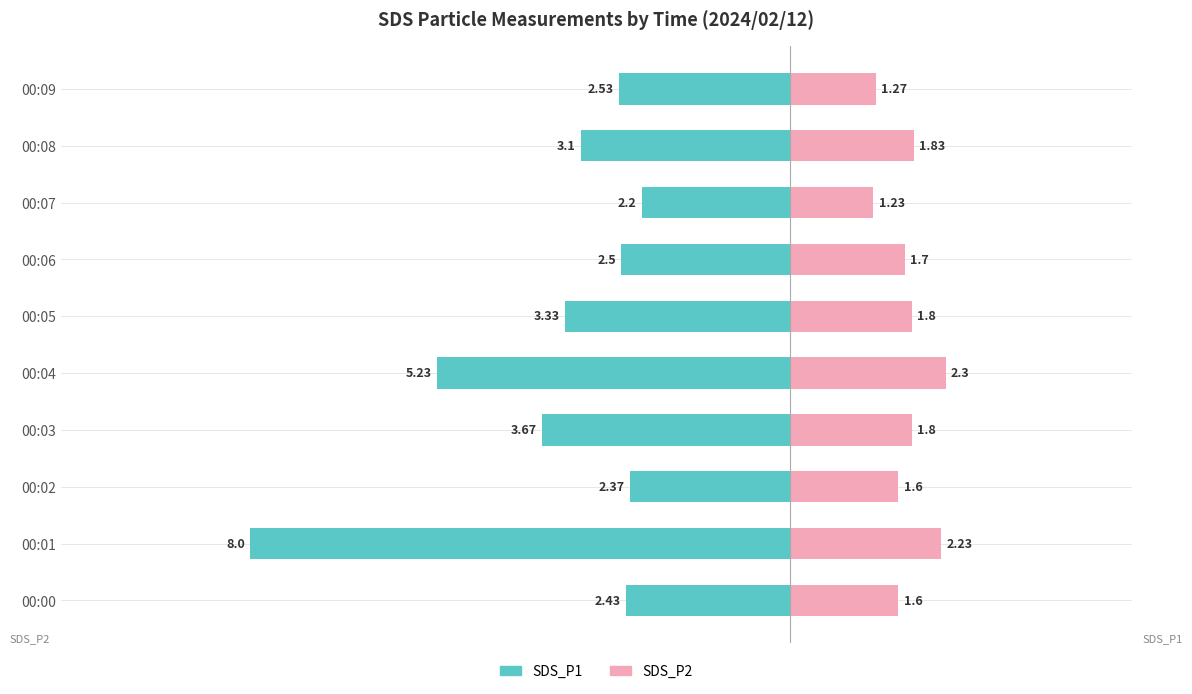

What are all the series names shown in the legend?

SDS_P1, SDS_P2